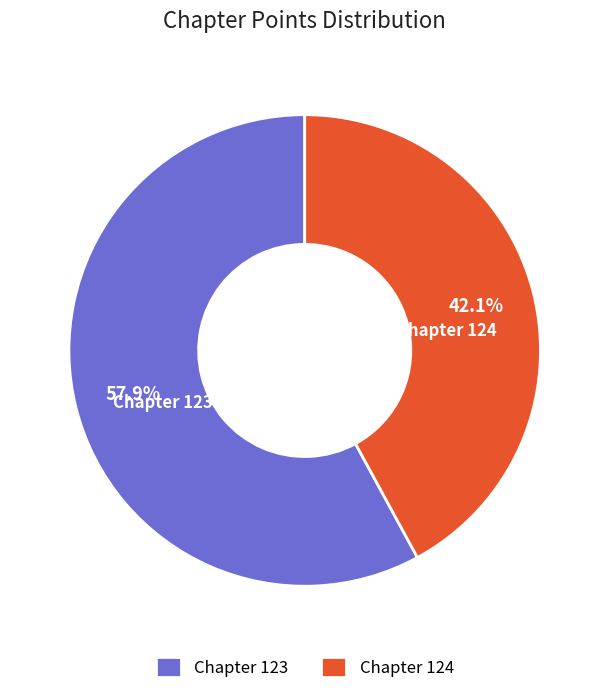

Does Chapter 124 account for over 50% of the chart?

No